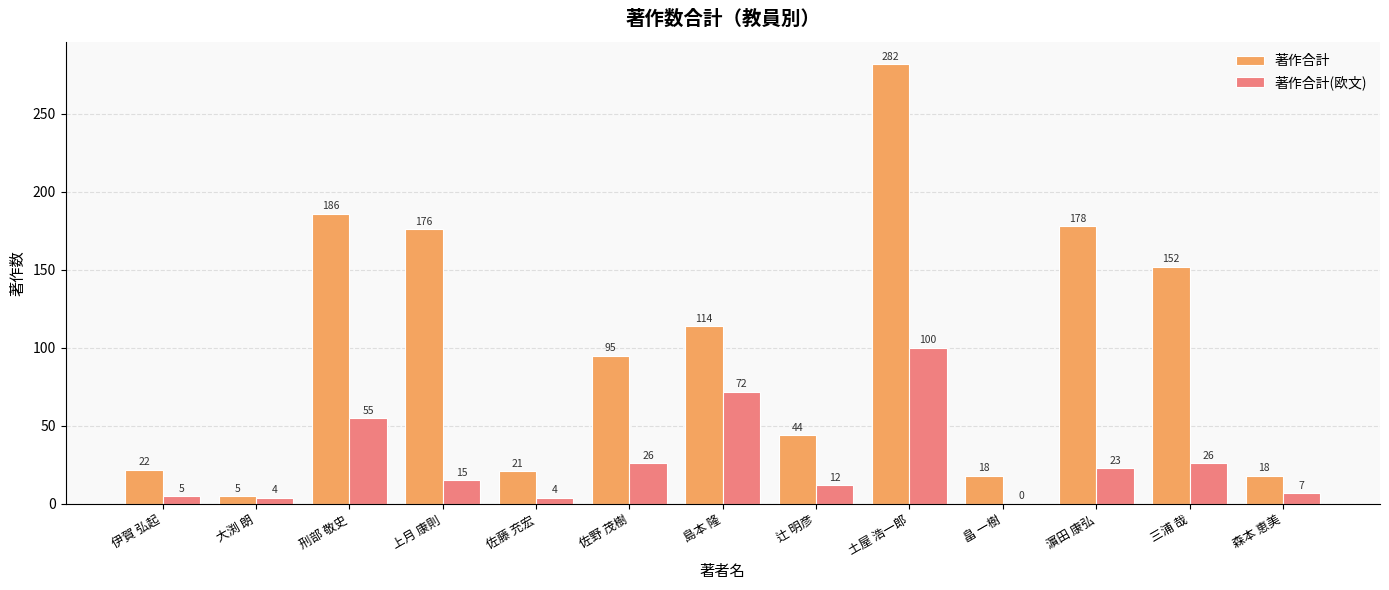

What is the average value of the 著作合計 series?

101